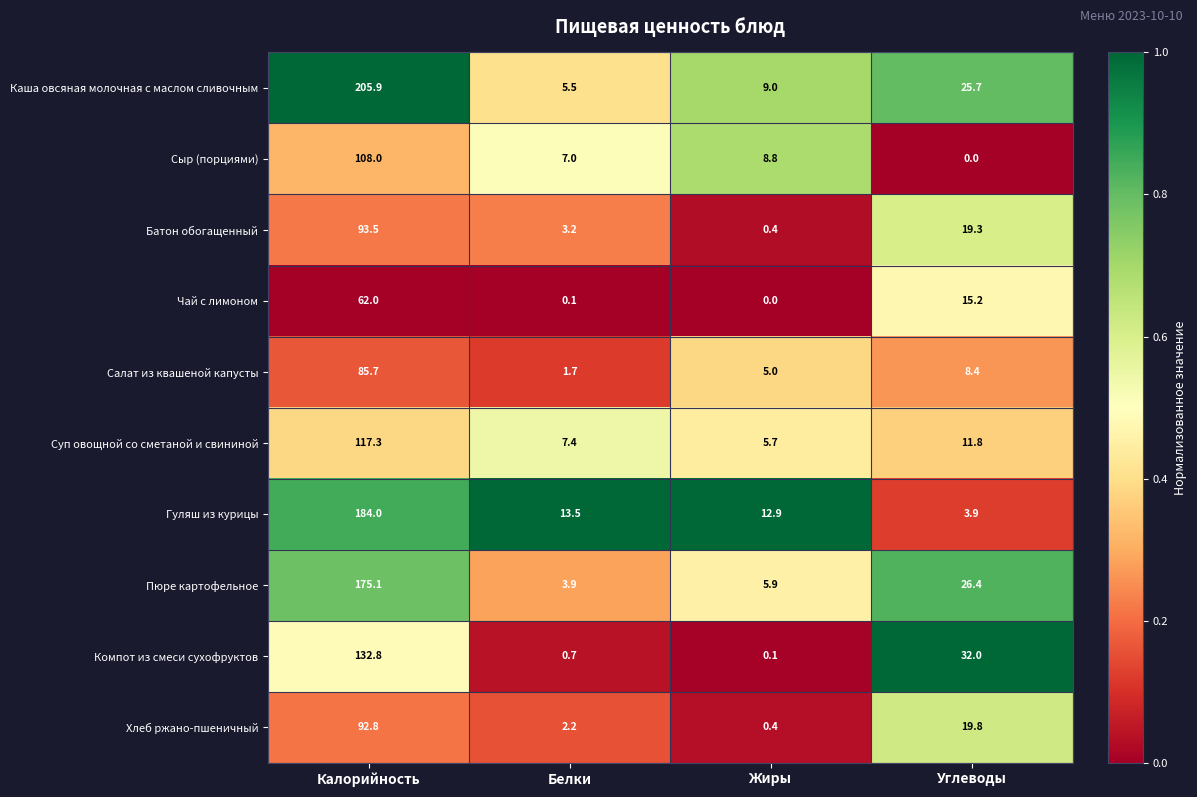

What is the maximum value for Хлеб ржано-пшеничный?

92.8